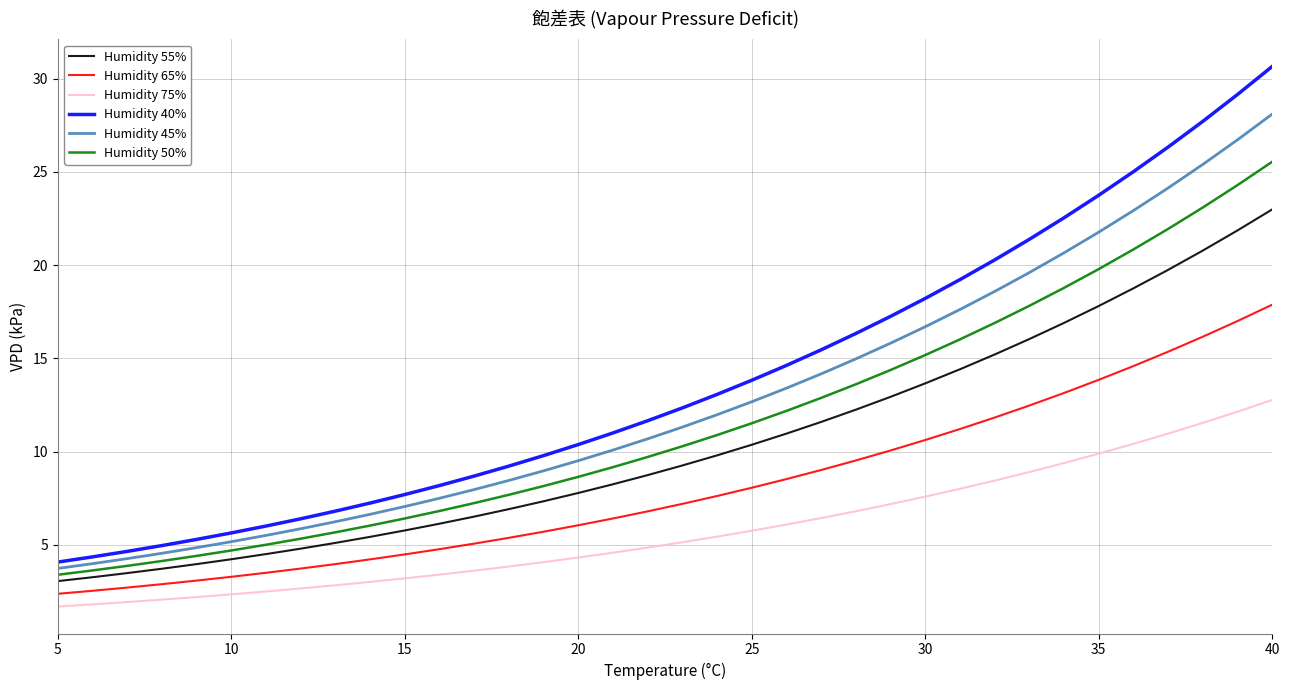

List the series in order of their peak value, highest first.

Humidity 40%, Humidity 45%, Humidity 50%, Humidity 55%, Humidity 65%, Humidity 75%